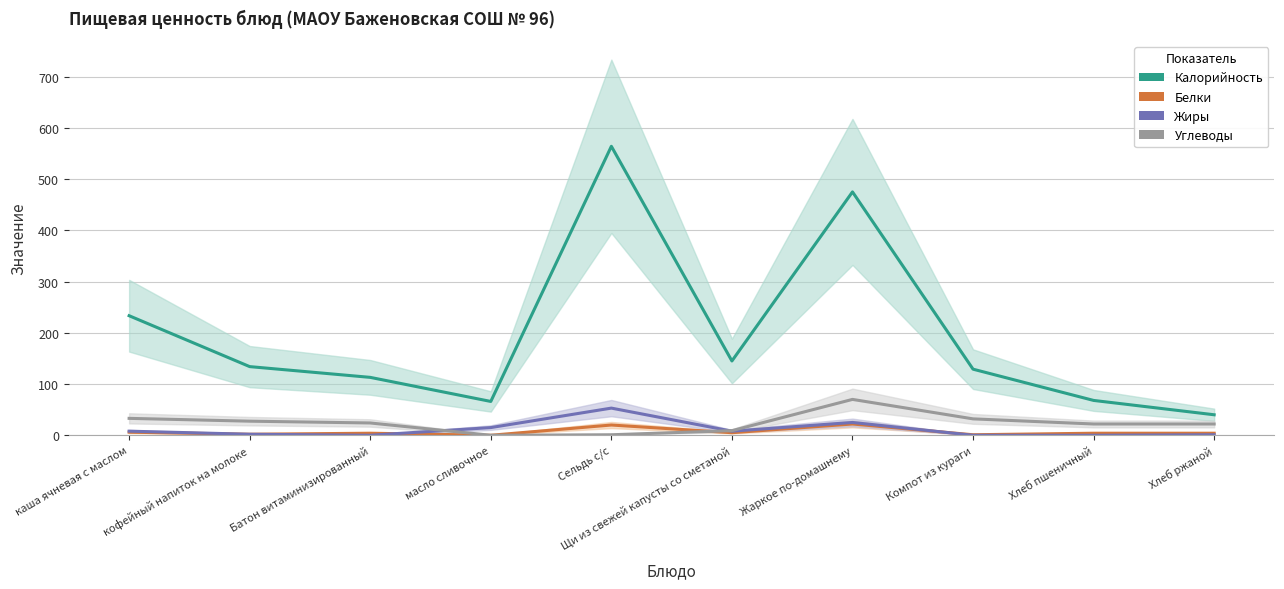

What is the label of the 6th point from the left?

Щи из свежей капусты со сметаной